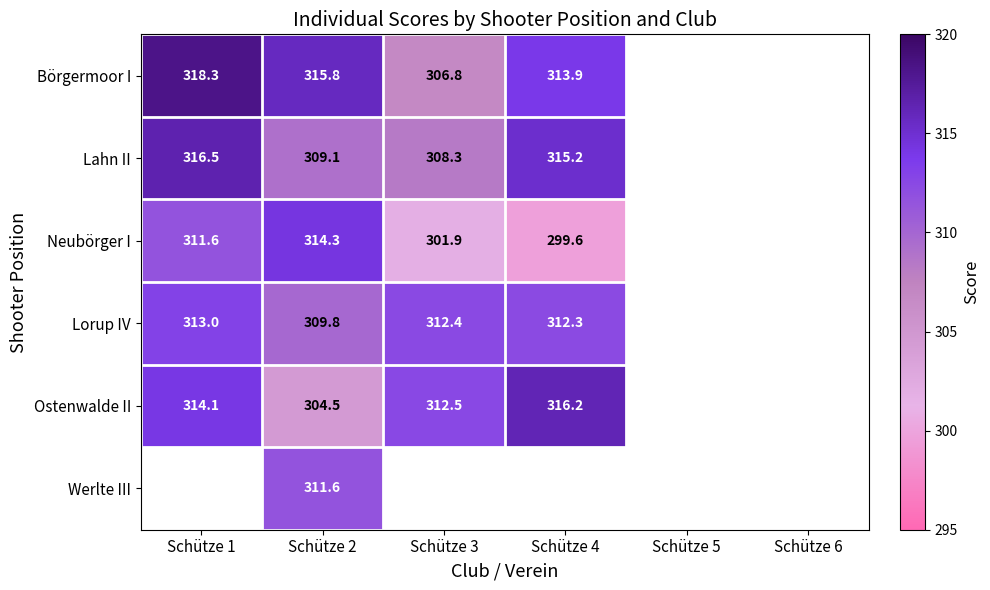

The value of Lahn II at Schütze 2 is 309.1. True or false?

True